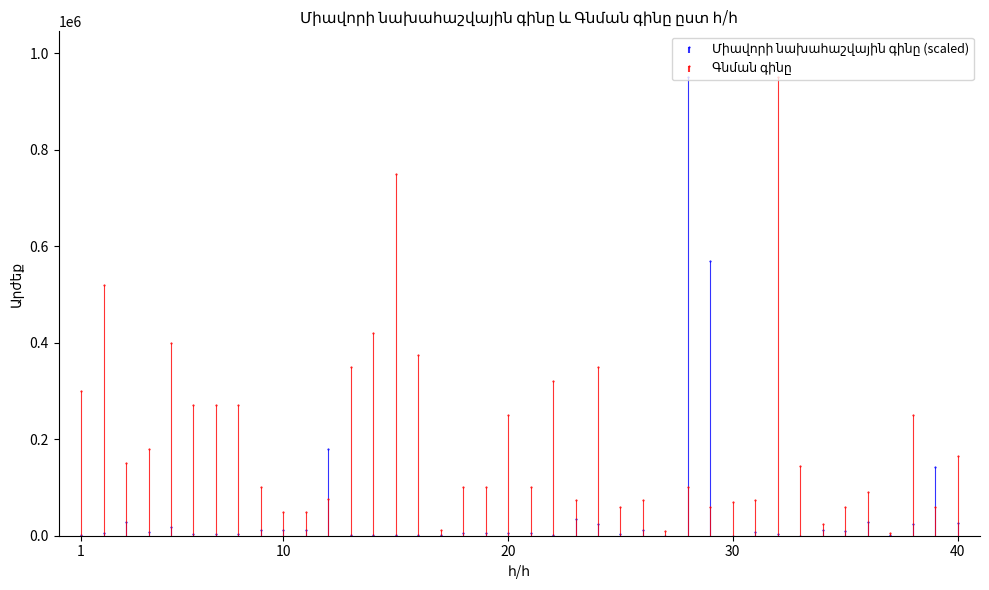

What are all the series names shown in the legend?

Միավորի նախահաշվային գինը, Գնման գինը